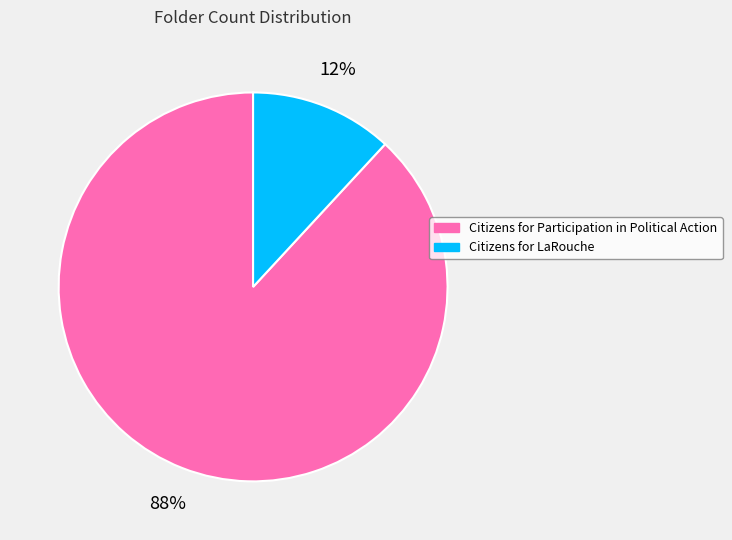

The Citizens for Participation in Political Action slice represents 88% of the pie. True or false?

True